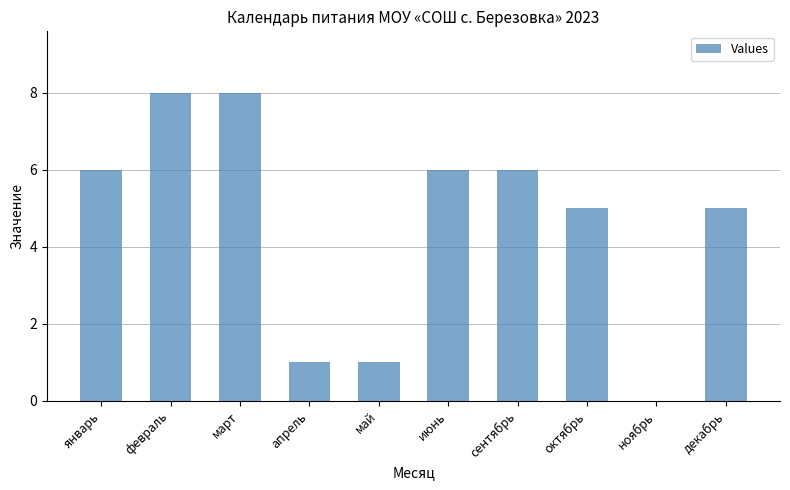

Is it true that the value at январь is 8?

False